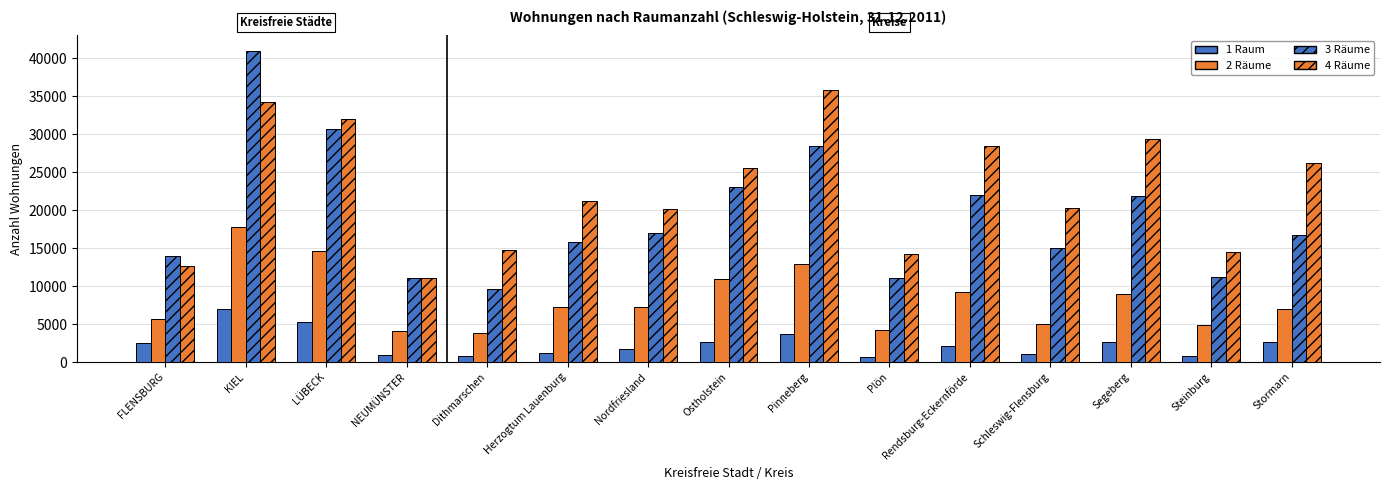

How many distinct data groups are displayed?

4